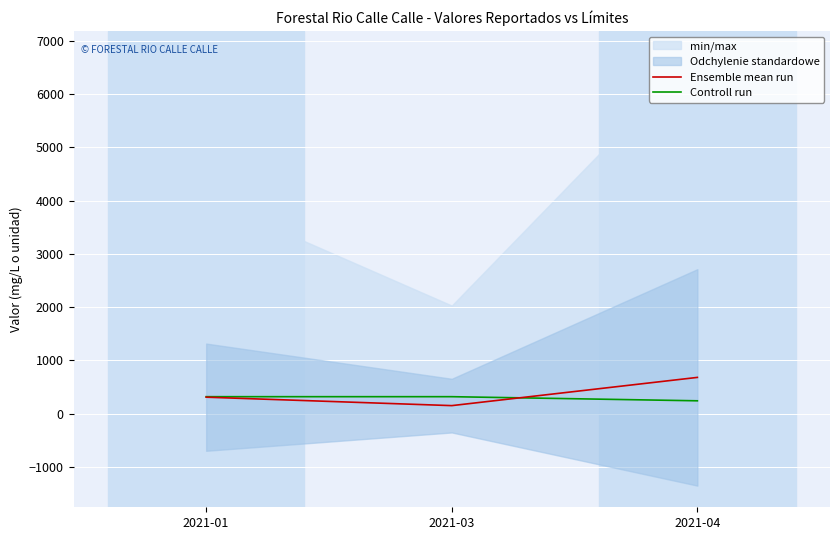

At how many categories does at least one series exceed 679?

1